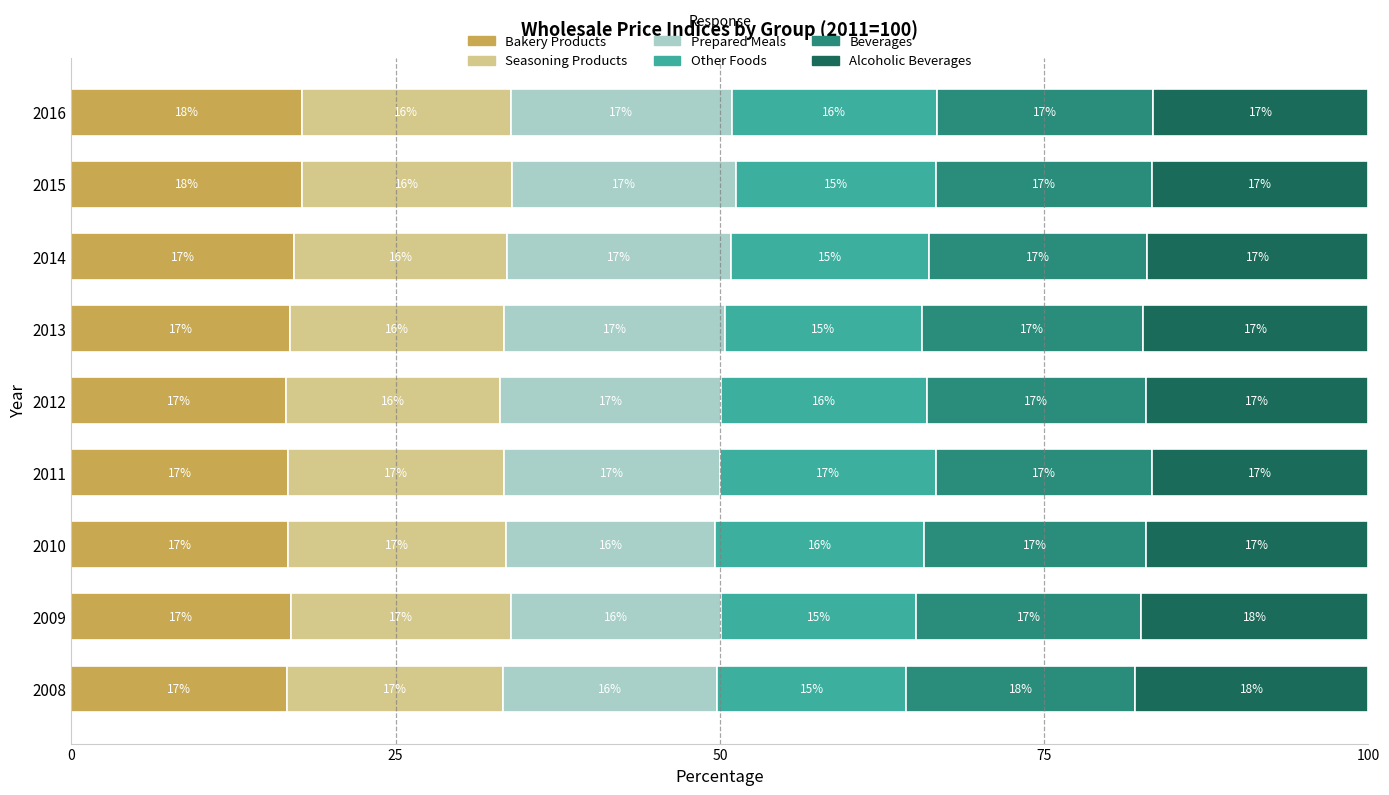

What is the minimum value for Bakery Products?

16.6